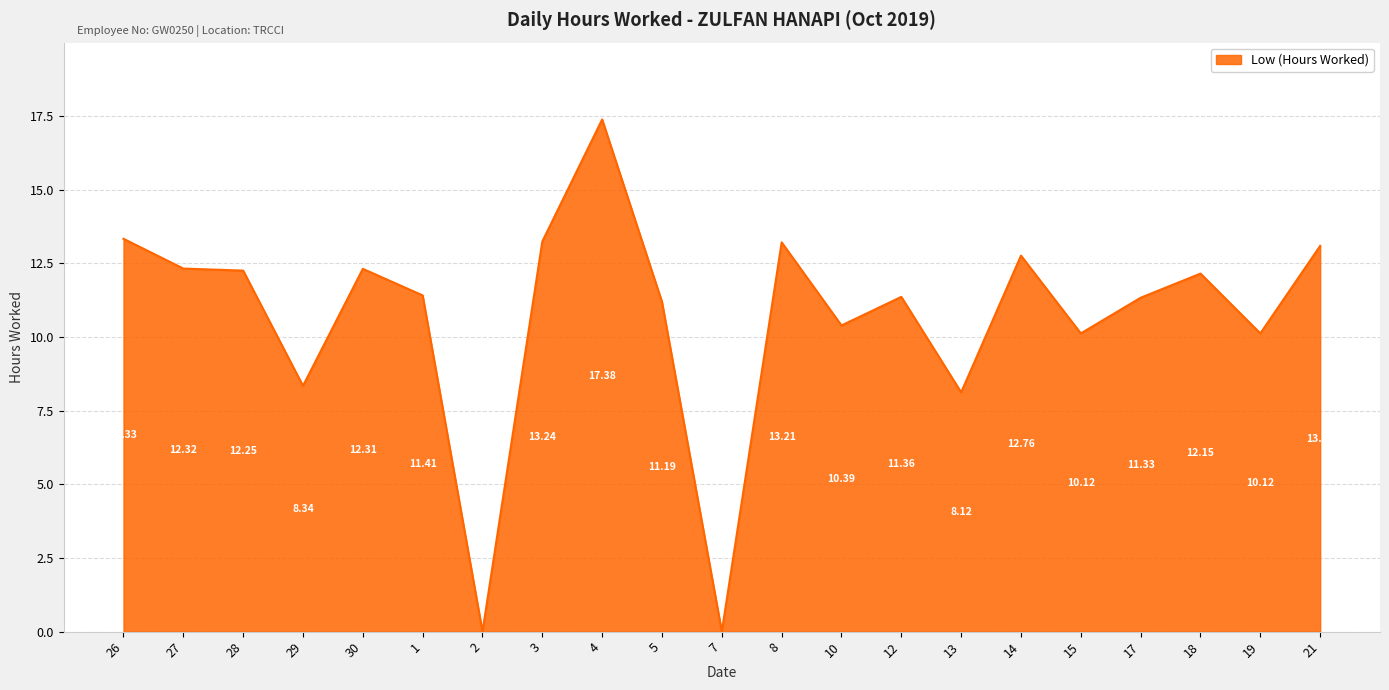

Approximately how many times larger is the value at 26 compared to 15?

1.3